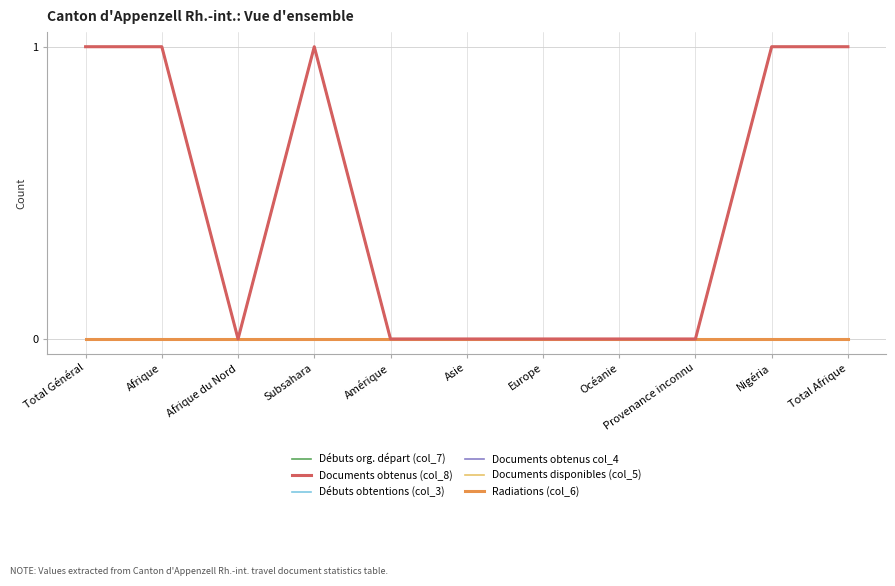

Is this an area chart (filled region under the line)?

No